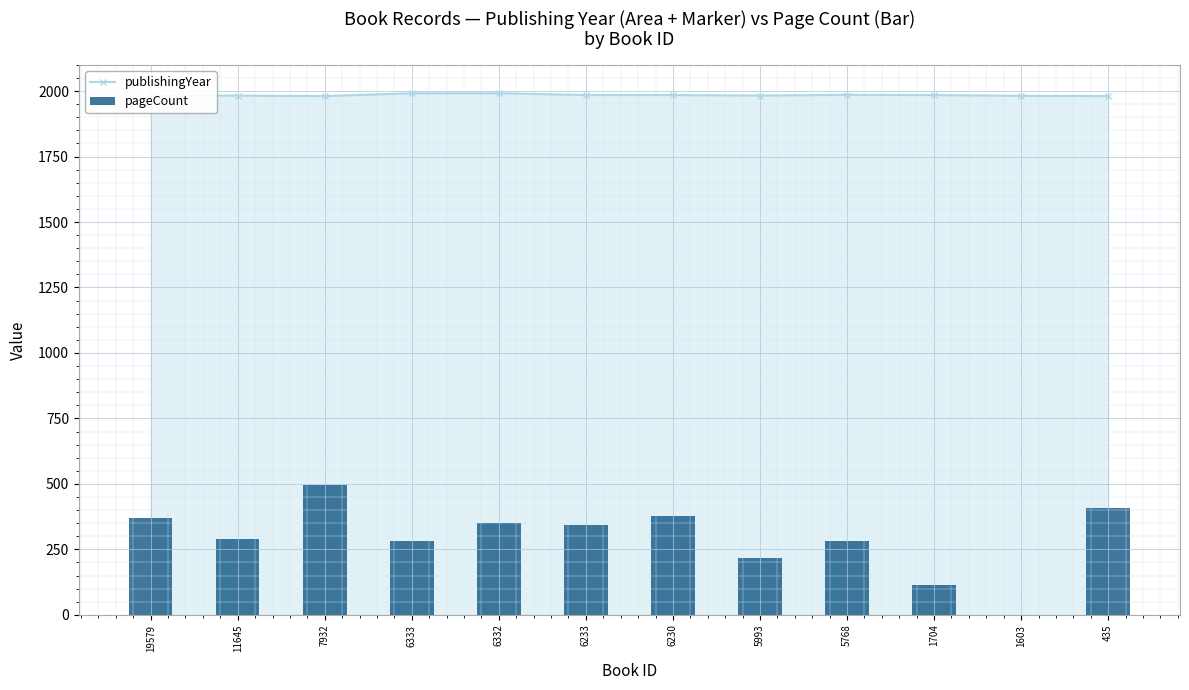

At which label does publishingYear reach its peak?

6333